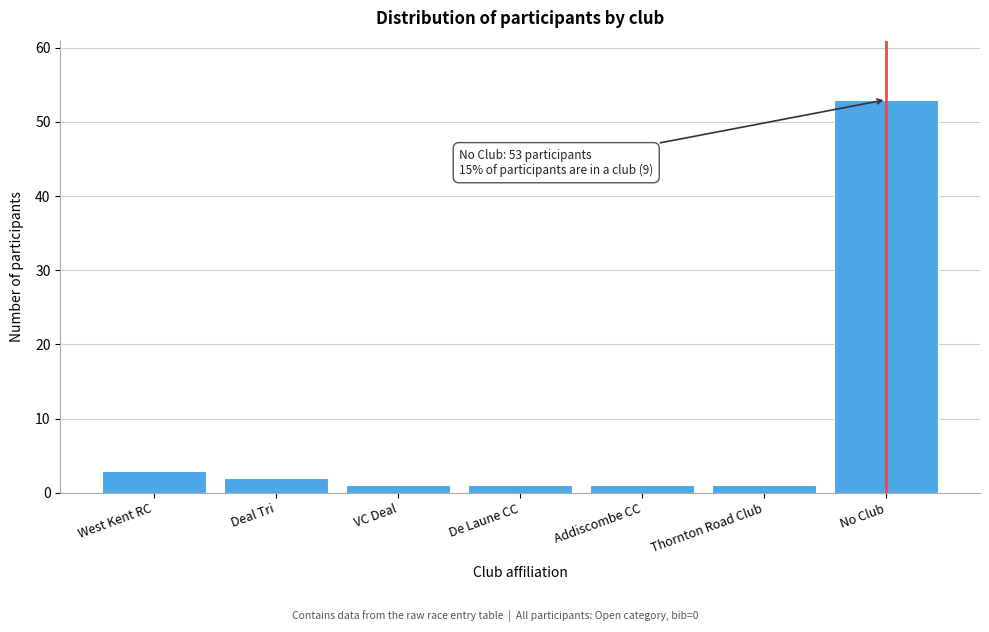

Reading left to right, transcribe all the data shown in this chart.

3	2	1	1	1	1	53